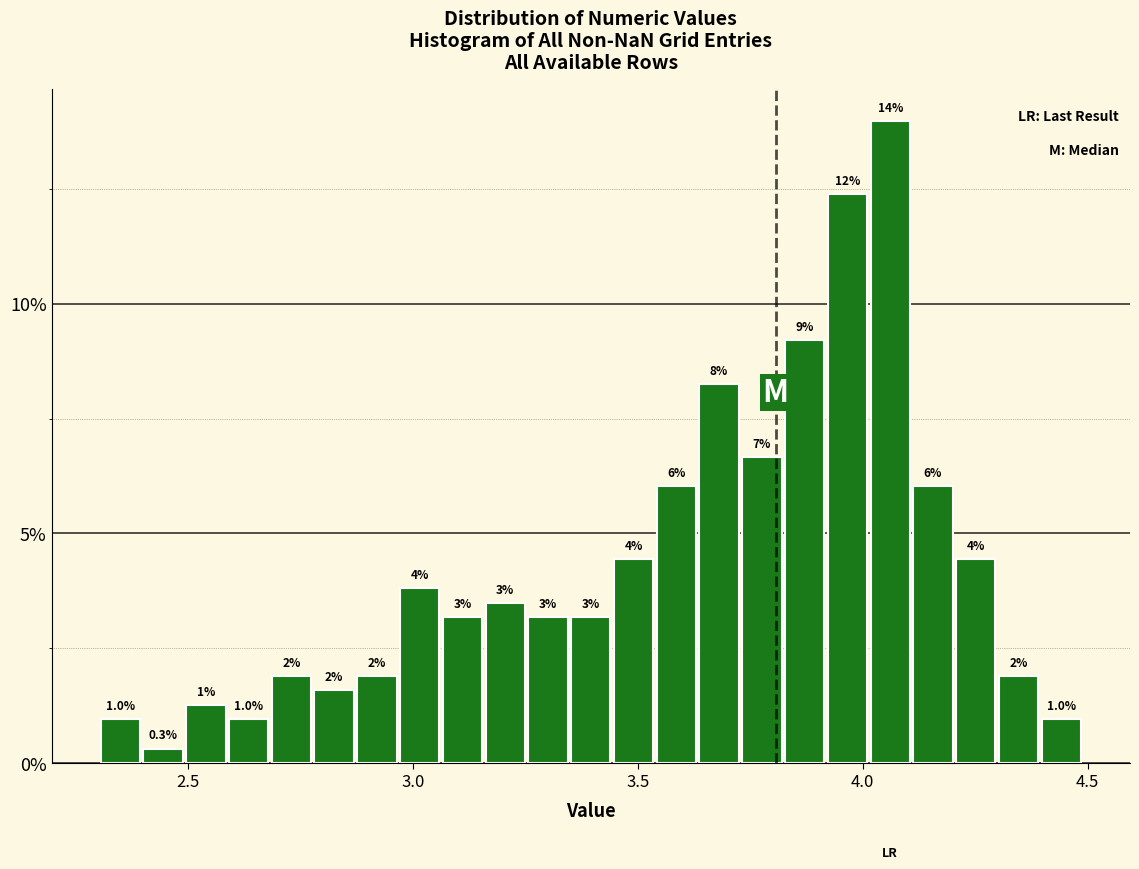

Read against the x-axis, roughly where is the centre of the tallest bar?

4.05